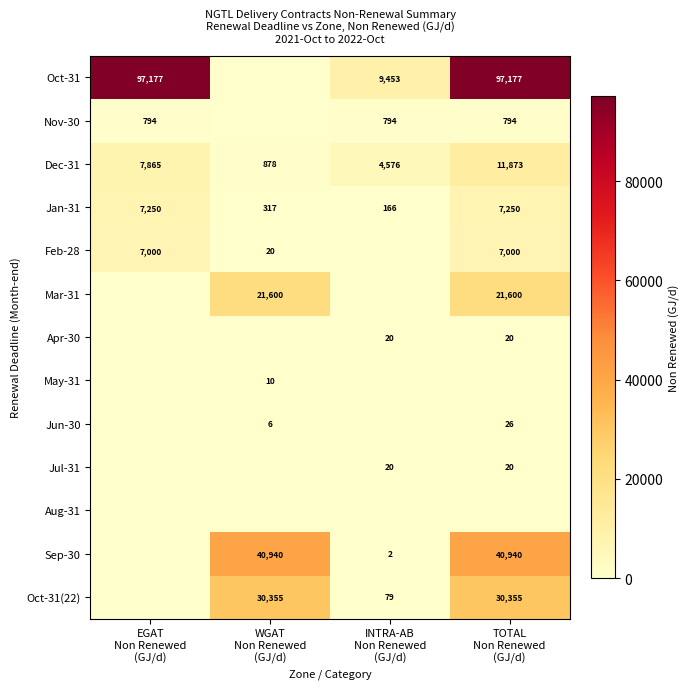

Count the number of data series in this chart.

13